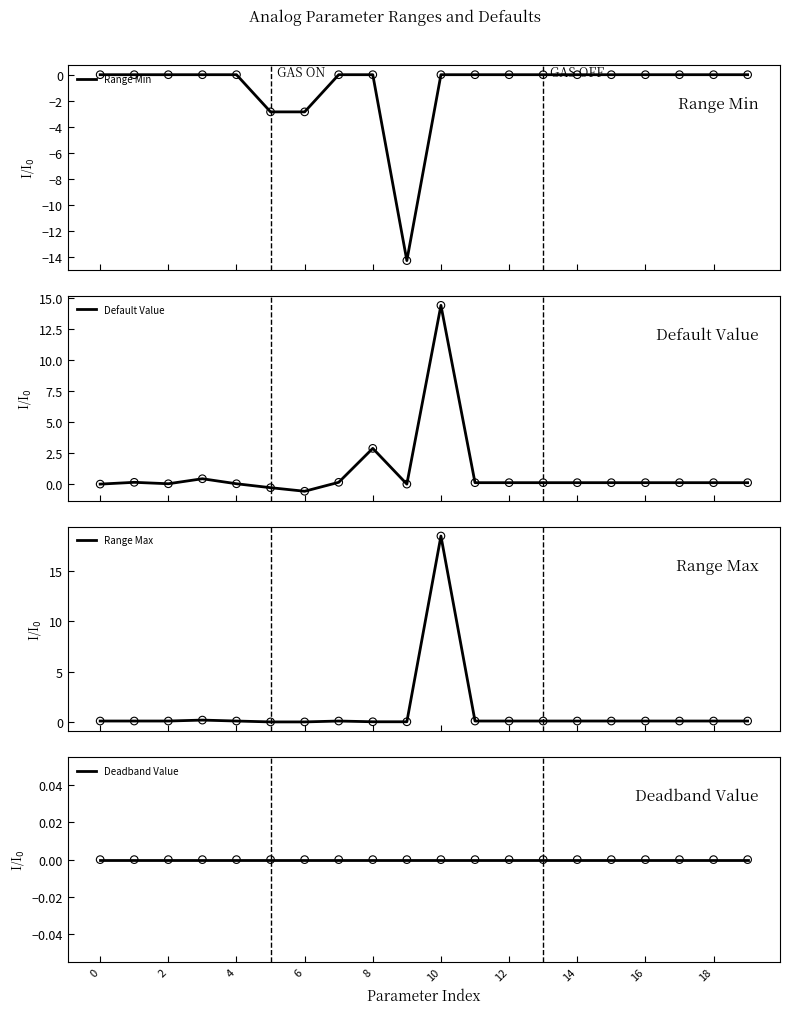

What are all the series names shown in the legend?

Range Min, Default Value, Range Max, Deadband Value